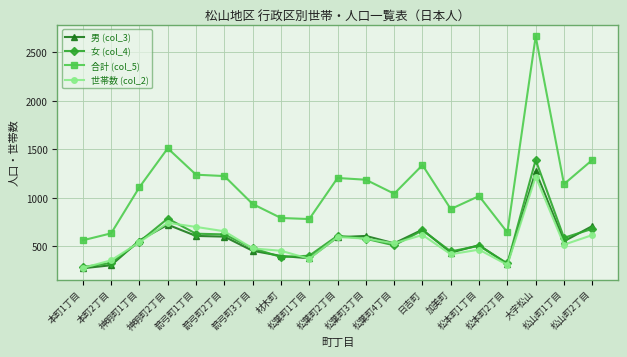

Reading left to right, what are all the values shown in this chart?

男 (col_3): 本町1丁目=275	本町2丁目=306	神明町1丁目=561	神明町2丁目=724	箭弓町1丁目=608	箭弓町2丁目=601	箭弓町3丁目=455	材木町=402	松葉町1丁目=378	松葉町2丁目=595	松葉町3丁目=608	松葉町4丁目=532	日吉町=673	加美町=436	松本町1丁目=513	松本町2丁目=319	大字松山=1273	松山町1丁目=553	松山町2丁目=710
女 (col_4): 本町1丁目=288	本町2丁目=329	神明町1丁目=549	神明町2丁目=787	箭弓町1丁目=631	箭弓町2丁目=624	箭弓町3丁目=482	材木町=391	松葉町1丁目=404	松葉町2丁目=610	松葉町3丁目=579	松葉町4丁目=511	日吉町=665	加美町=449	松本町1丁目=506	松本町2丁目=325	大字松山=1391	松山町1丁目=589	松山町2丁目=681
合計 (col_5): 本町1丁目=563	本町2丁目=635	神明町1丁目=1110	神明町2丁目=1511	箭弓町1丁目=1239	箭弓町2丁目=1225	箭弓町3丁目=937	材木町=793	松葉町1丁目=782	松葉町2丁目=1205	松葉町3丁目=1187	松葉町4丁目=1043	日吉町=1338	加美町=885	松本町1丁目=1019	松本町2丁目=644	大字松山=2664	松山町1丁目=1142	松山町2丁目=1391
世帯数 (col_2): 本町1丁目=278	本町2丁目=357	神明町1丁目=543	神明町2丁目=743	箭弓町1丁目=701	箭弓町2丁目=656	箭弓町3丁目=480	材木町=455	松葉町1丁目=373	松葉町2丁目=597	松葉町3丁目=580	松葉町4丁目=532	日吉町=618	加美町=419	松本町1丁目=467	松本町2丁目=310	大字松山=1219	松山町1丁目=518	松山町2丁目=617